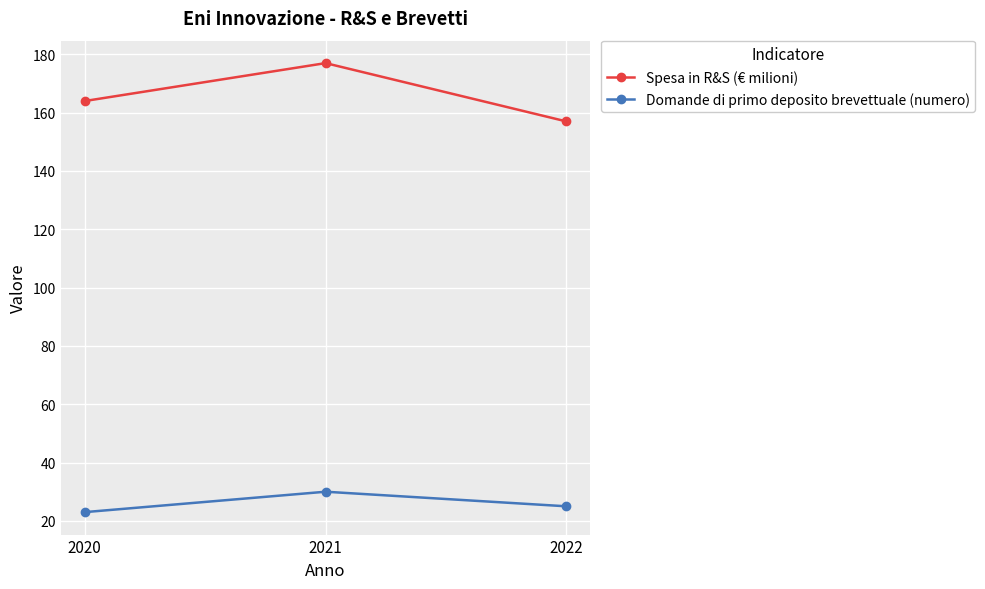

What is the sum of all Domande di primo deposito brevettuale (numero) values?

78